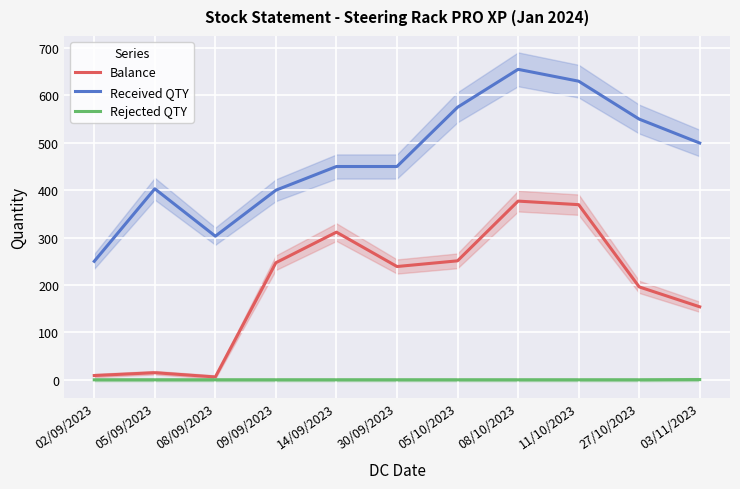

Reading left to right, what are all the values shown in this chart?

Balance: 9.0	15.0	6.0	247.0	311.5	239.0	251.0	377.0	369.5	196.0	154.0
Received QTY: 250.0	403.0	303.0	400.0	450.0	450.0	575.0	655.0	630.0	550.0	499.5
Rejected QTY: 0.0	0.0	0.0	0.0	0.0	0.0	0.0	0.0	0.0	0.0	0.5